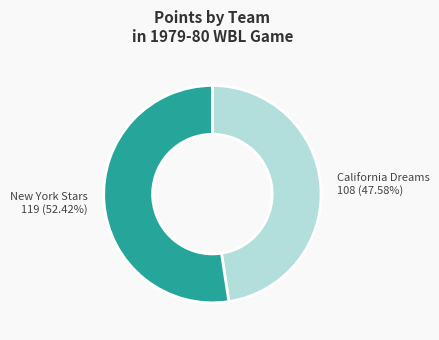

Is there a majority slice in this chart?

Yes